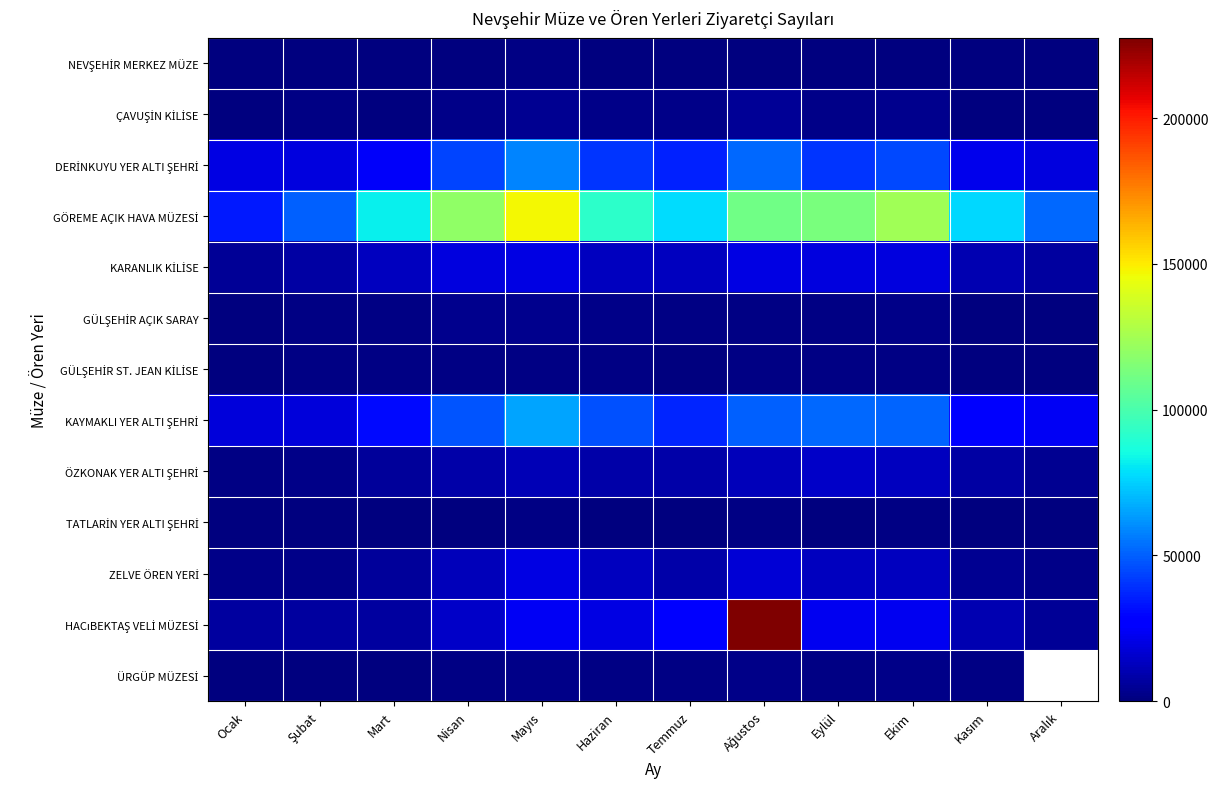

Is the value of ÖZKONAK YER ALTI ŞEHRİ at Haziran greater than the value of GÜLŞEHİR ST. JEAN KİLİSE at Haziran?

Yes